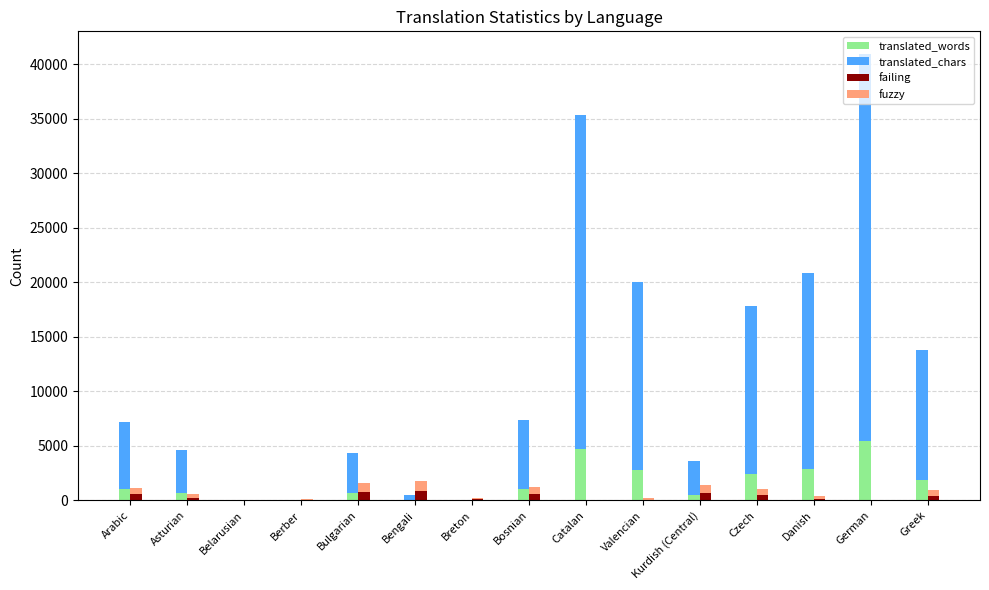

What is the spread (max minus min) of values at Asturian?

3745